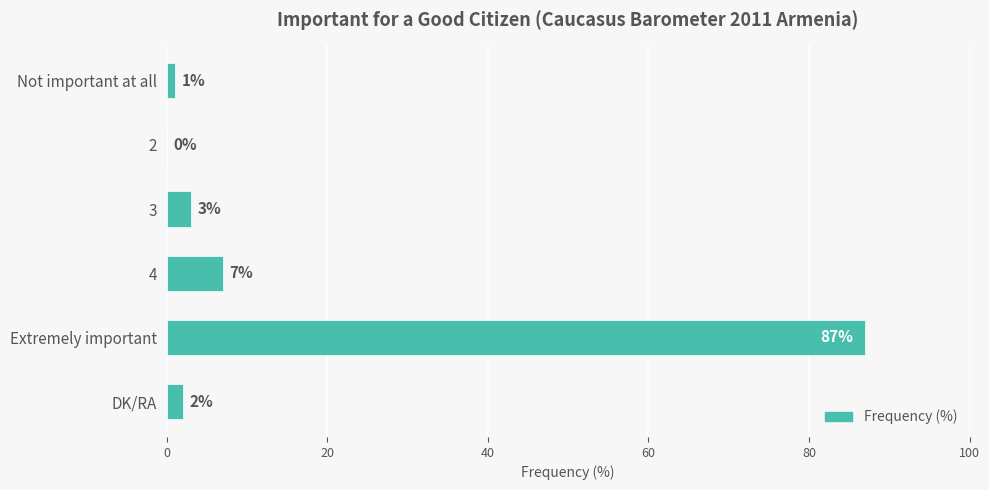

How many distinct data groups are displayed?

1